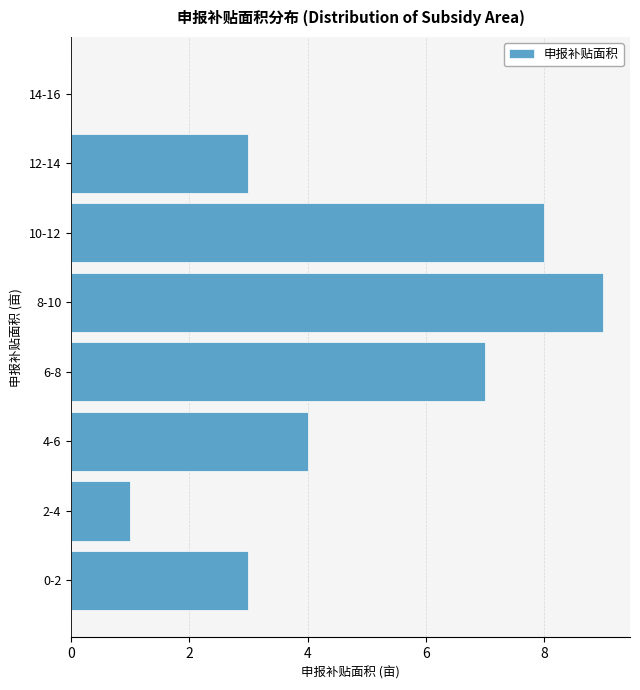

Reading bottom to top, list all the values displayed in this chart.

0-2=3	2-4=1	4-6=4	6-8=7	8-10=9	10-12=8	12-14=3	14-16=0